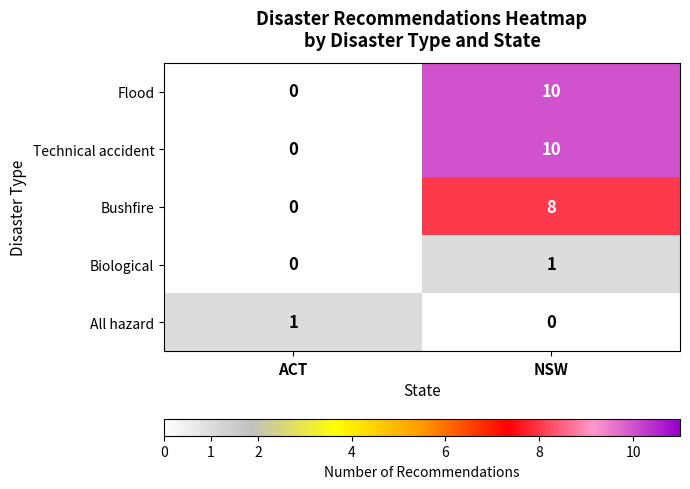

True or false: Technical accident has a value of 3 at NSW.

False